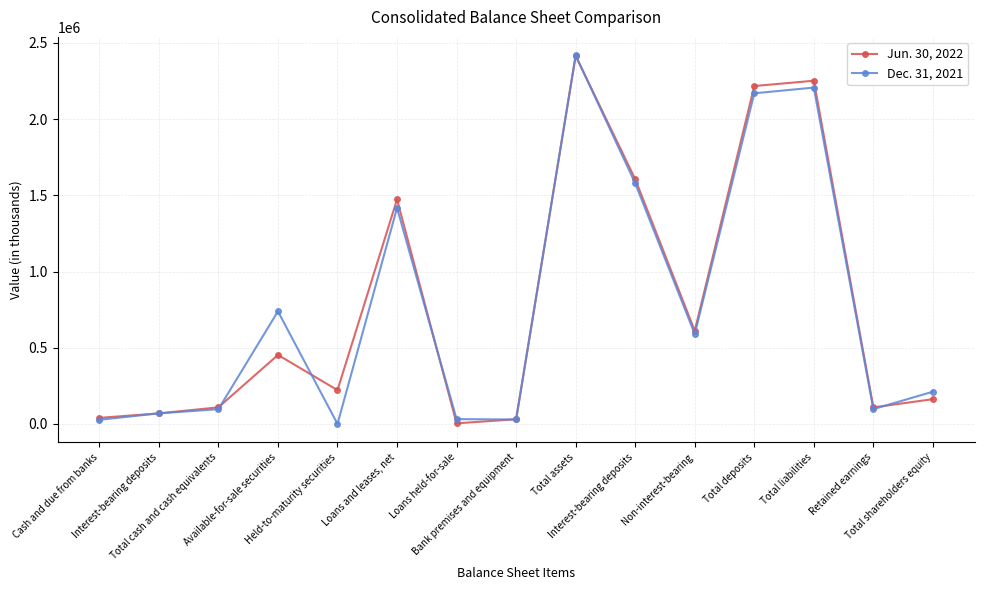

At which category is the sum across all series the highest?

Total assets